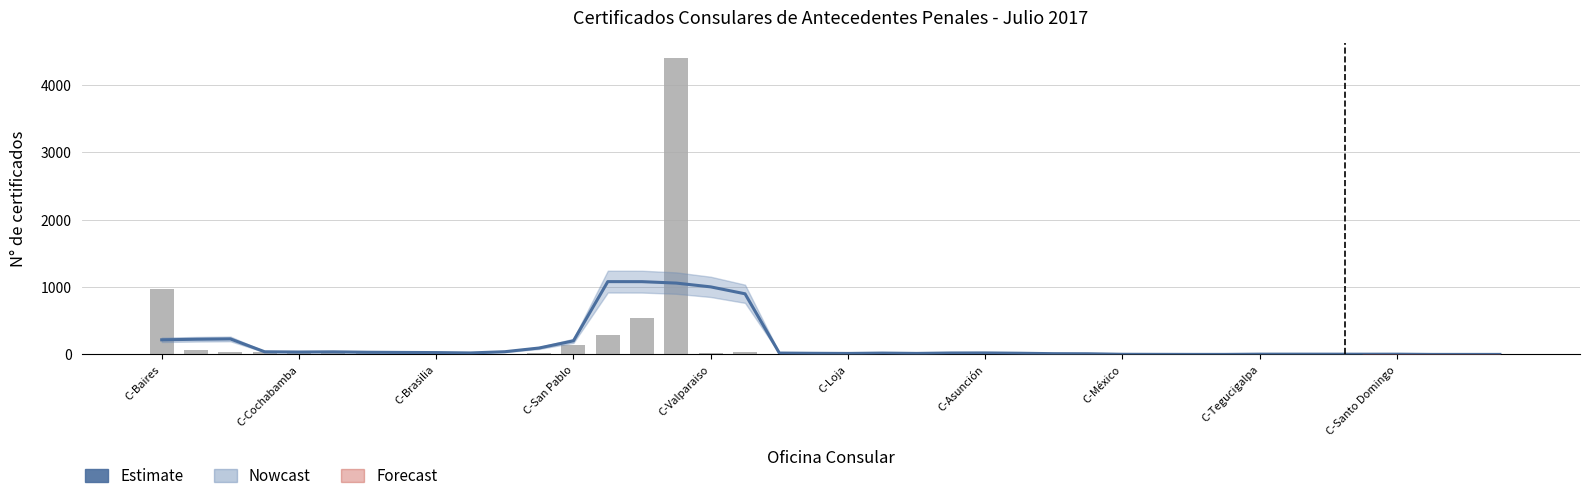

What is the approximate value of Certificados at 10?

10.0